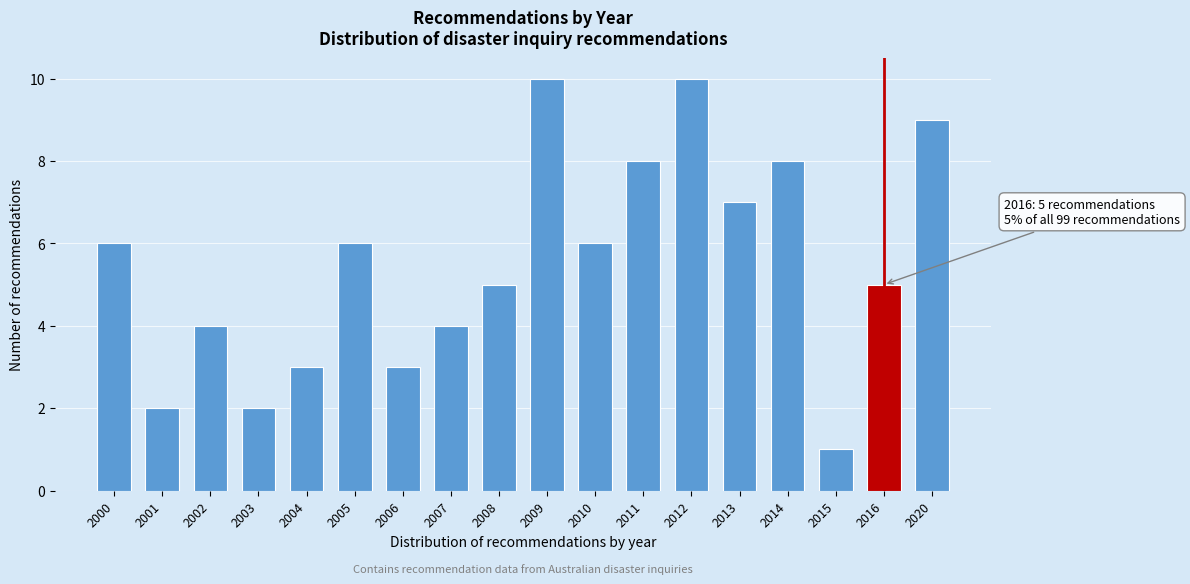

Reading right to left, list all the values displayed in this chart.

2020=9	2016=5	2015=1	2014=8	2013=7	2012=10	2011=8	2010=6	2009=10	2008=5	2007=4	2006=3	2005=6	2004=3	2003=2	2002=4	2001=2	2000=6